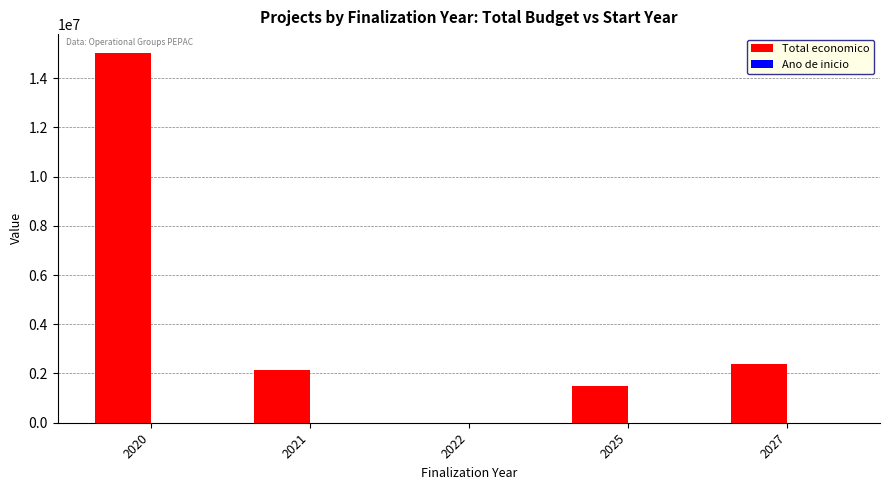

What is the total value across all series at 2020?

15037205